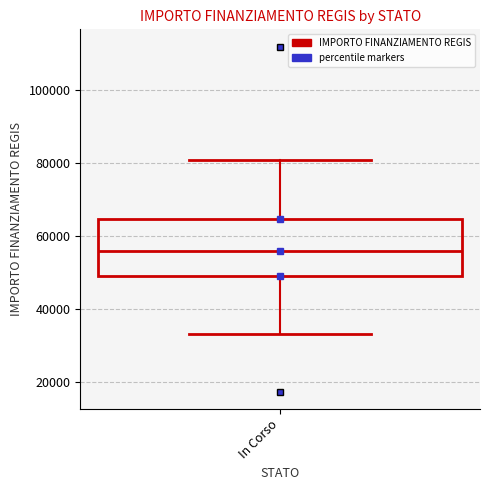

Transcribe this box plot: give where the median line is, the range the box spans, and where the two whiskers end, as read against the y-axis. The values are not printed on the chart, so give them approximately, as read against the axis.

median 56000, box 50000 to 64000, whiskers 32000 to 80000